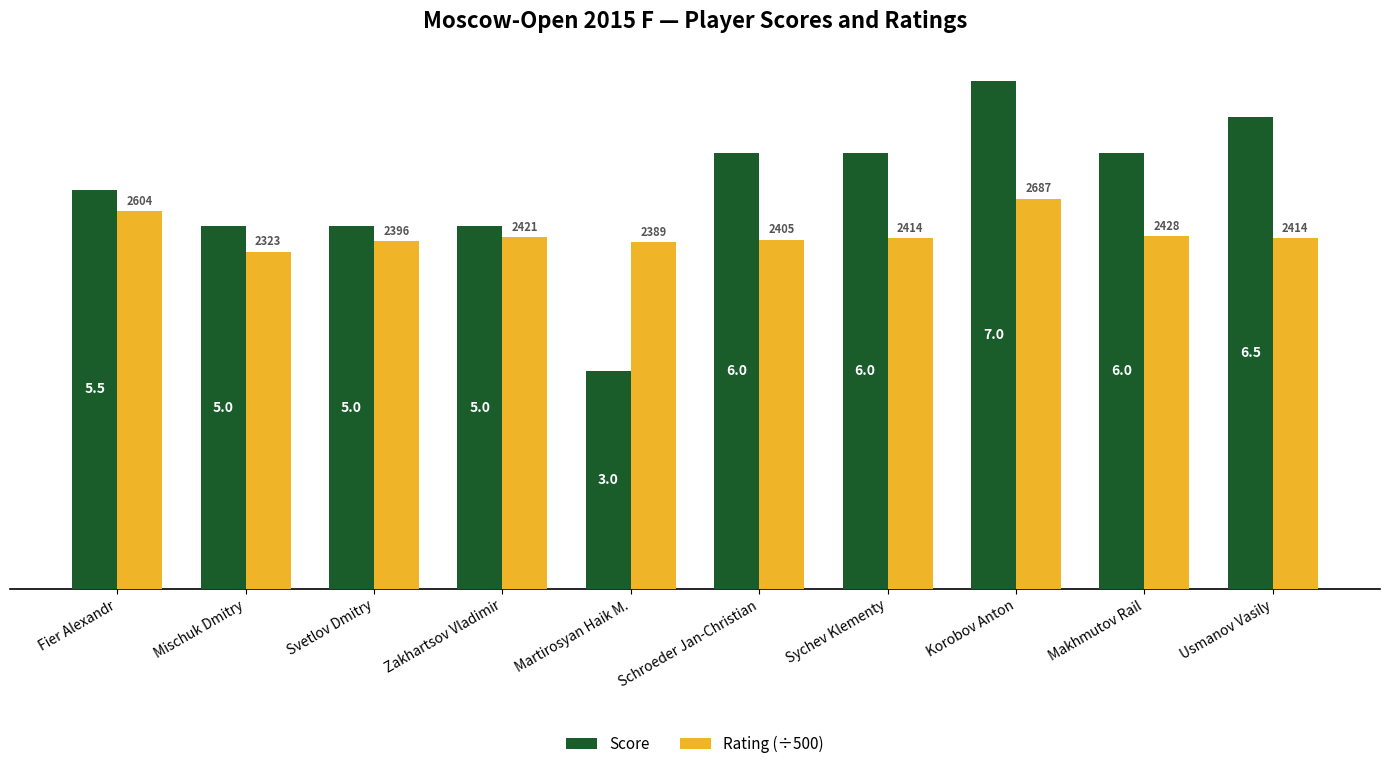

At Makhmutov Rail, list the series in order from smallest to largest.

Rating (÷500), Score